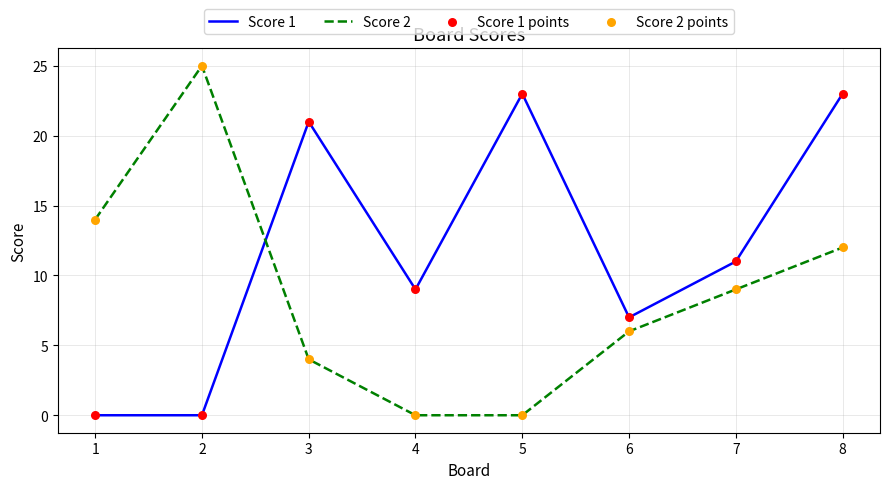

At which category is the sum across all series the highest?

8